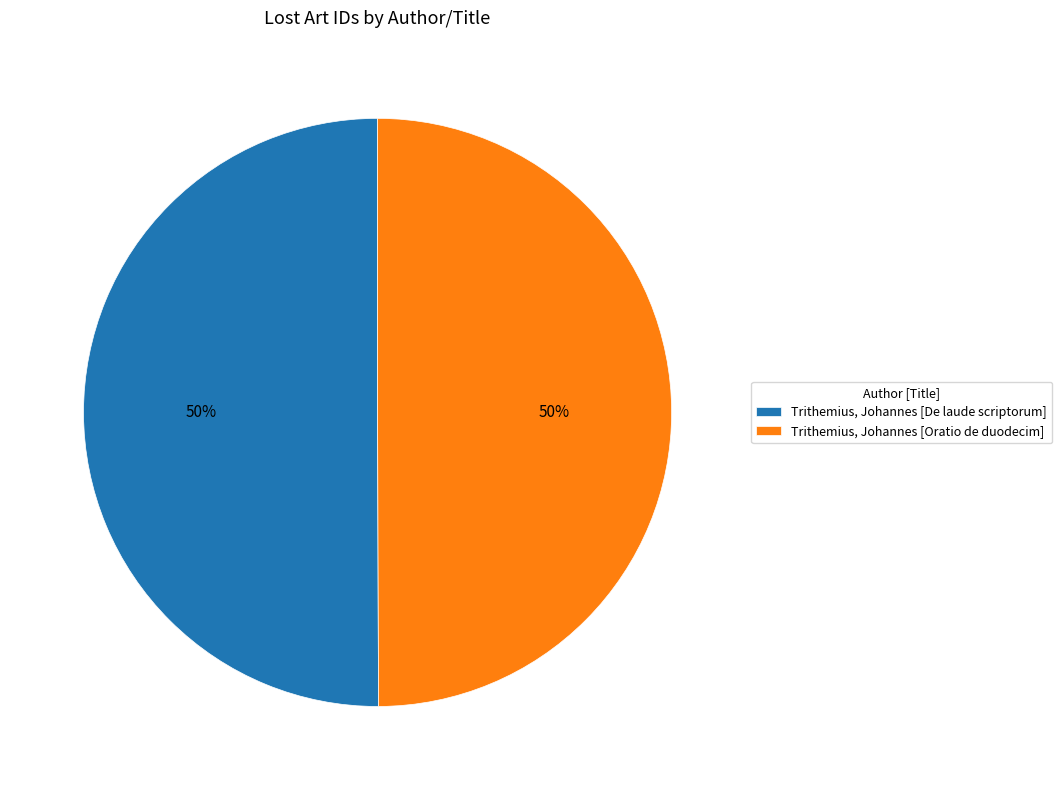

What is the ratio of the value at Trithemius, Johannes [De laude scriptorum] to the value at Trithemius, Johannes [Oratio de duodecim]?

1.0